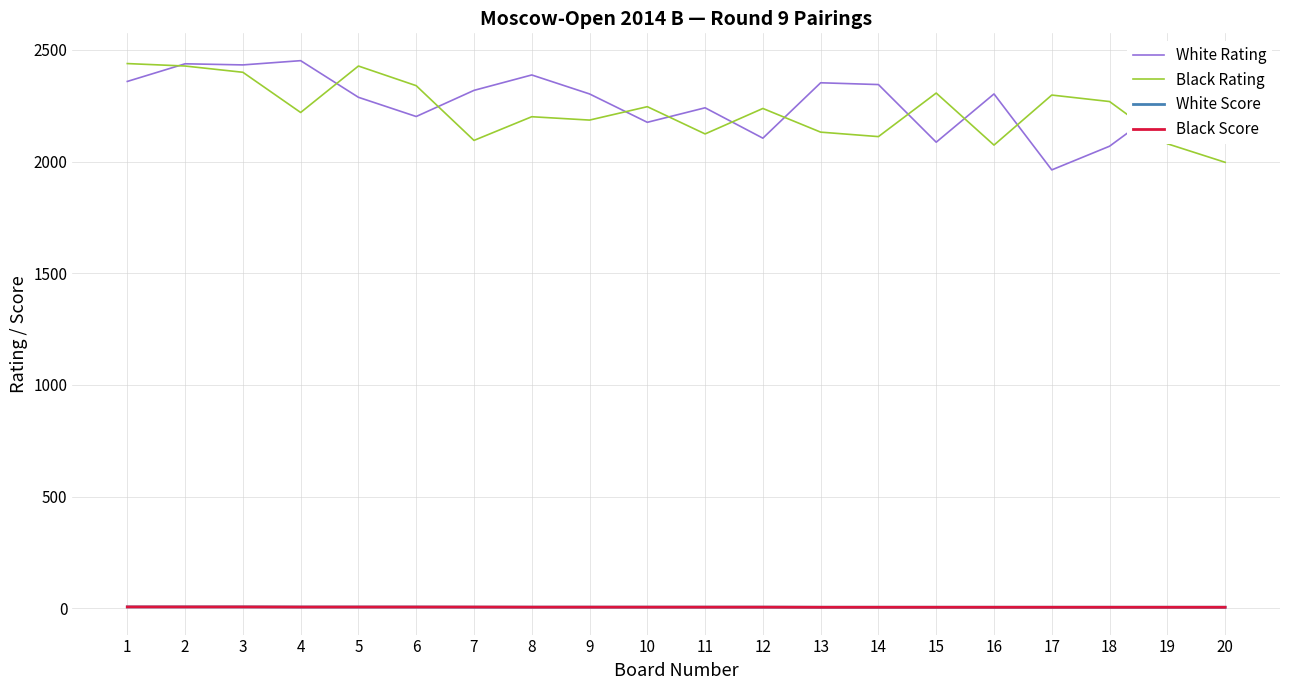

Is the value of Black Score at 15 greater than the value of White Rating at 15?

No